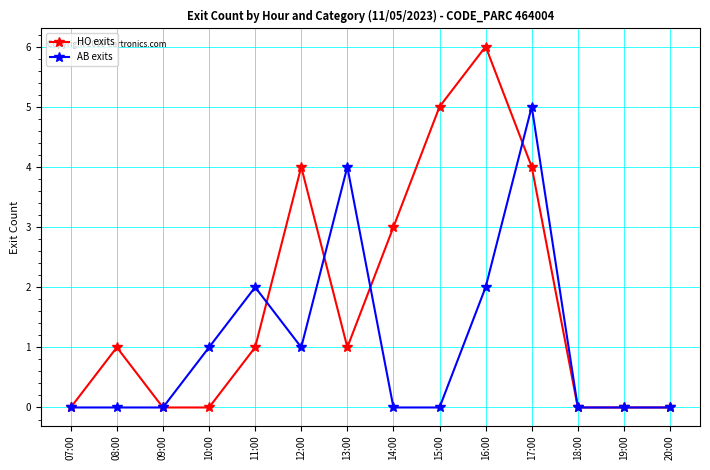

Which series has the largest total across all categories?

HO exits